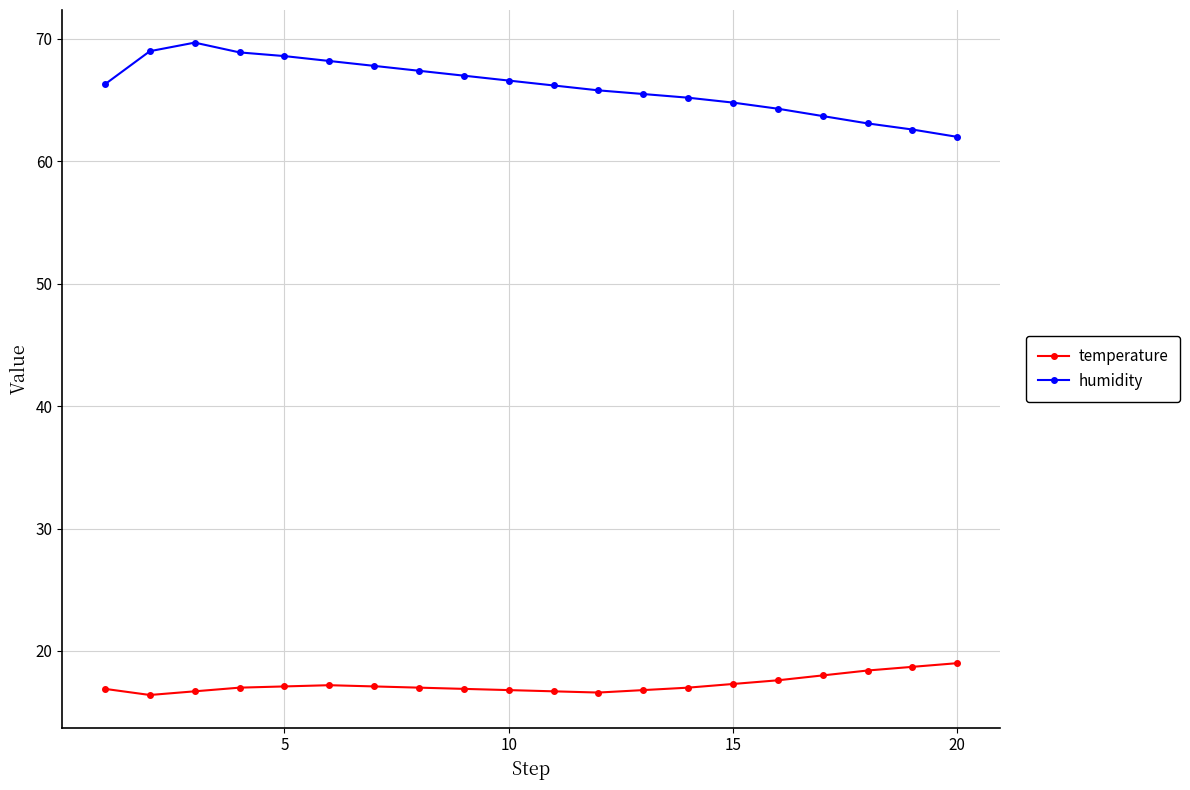

At how many categories does at least one series exceed 41?

20